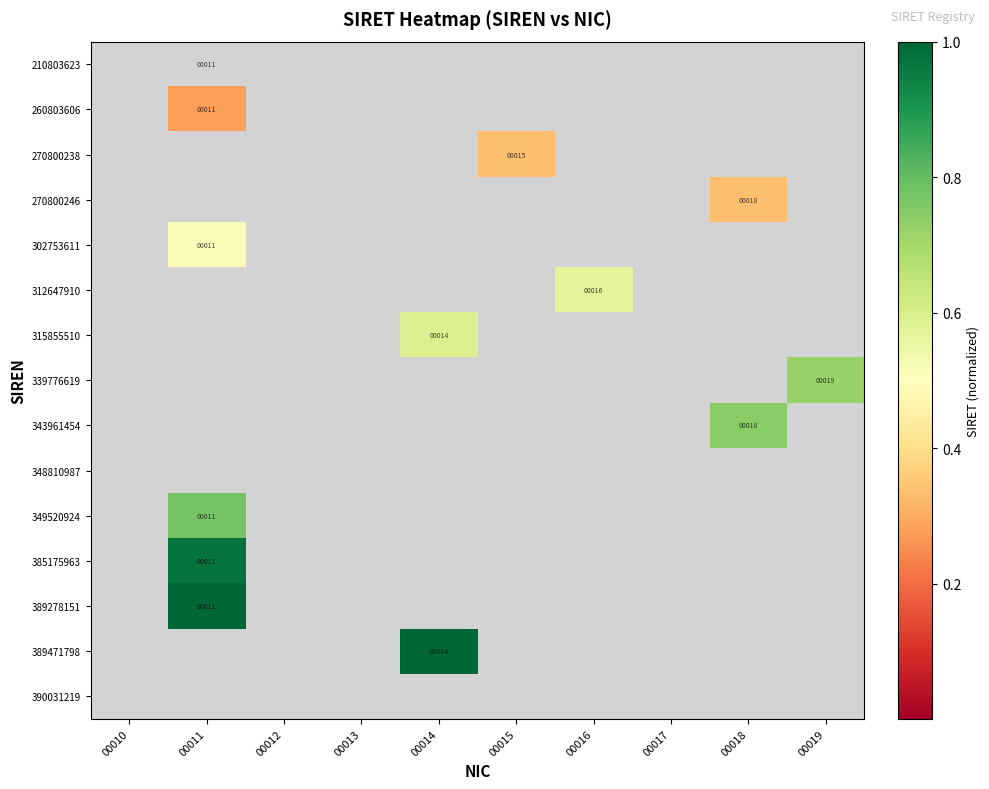

At how many categories does at least one series exceed 0?

6